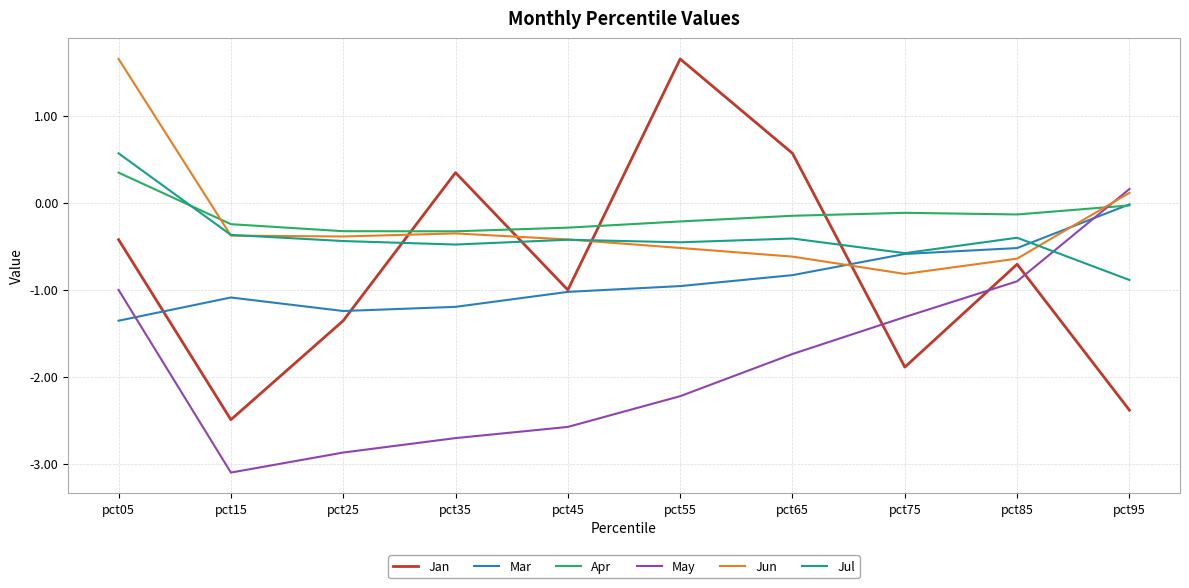

How many lines are shown in the chart?

6